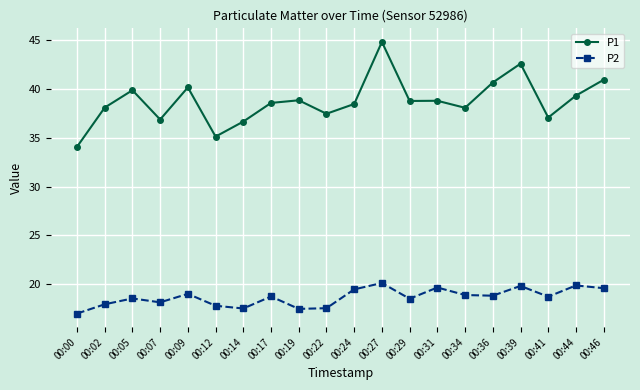

At how many categories does at least one series exceed 20?

20